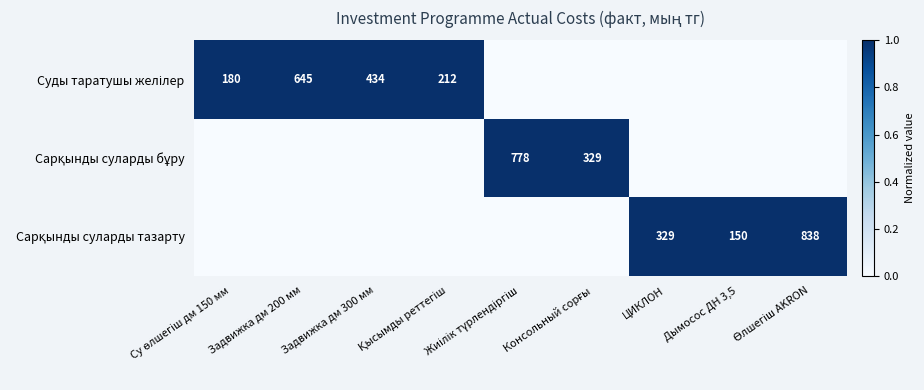

What is the difference between the maximum and minimum values in the Сарқынды суларды тазарту series?

1